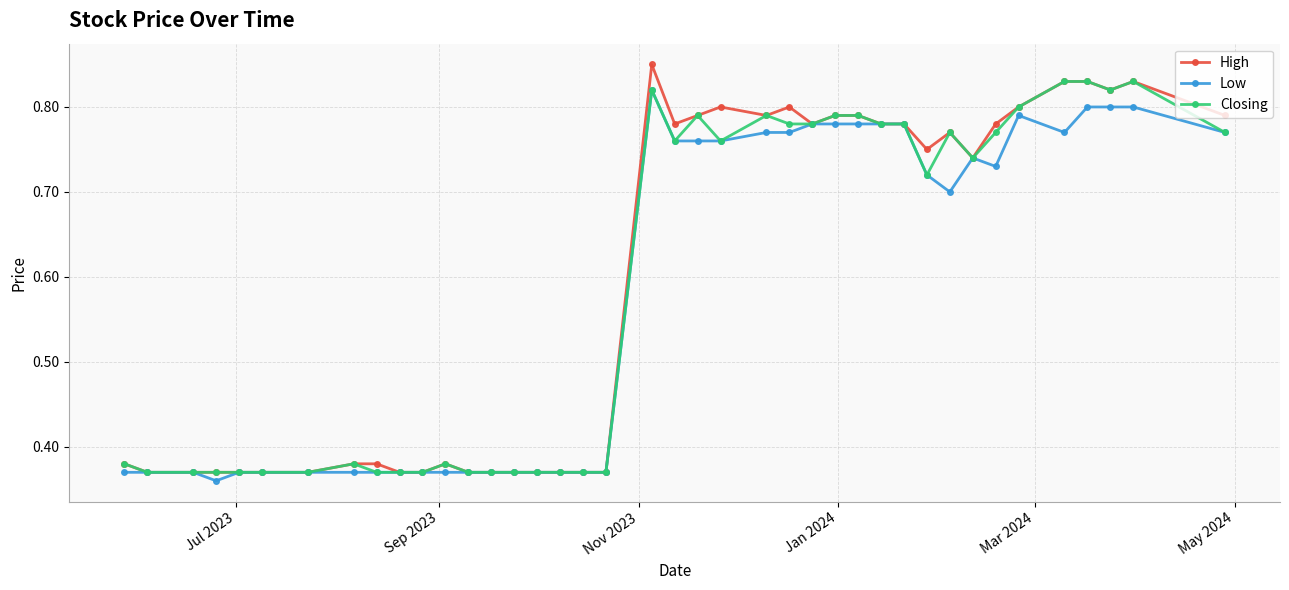

True or false: Low has more than 0 interior local peaks.

True